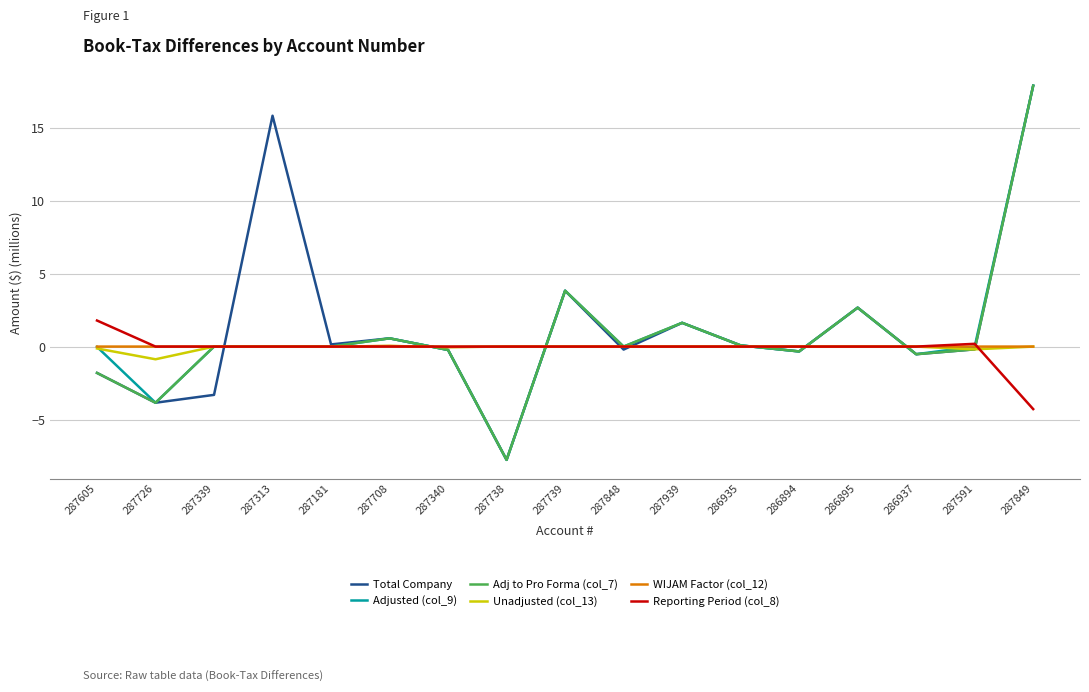

Is it true that Reporting Period (col_8) equals 3.3 at 286894?

False